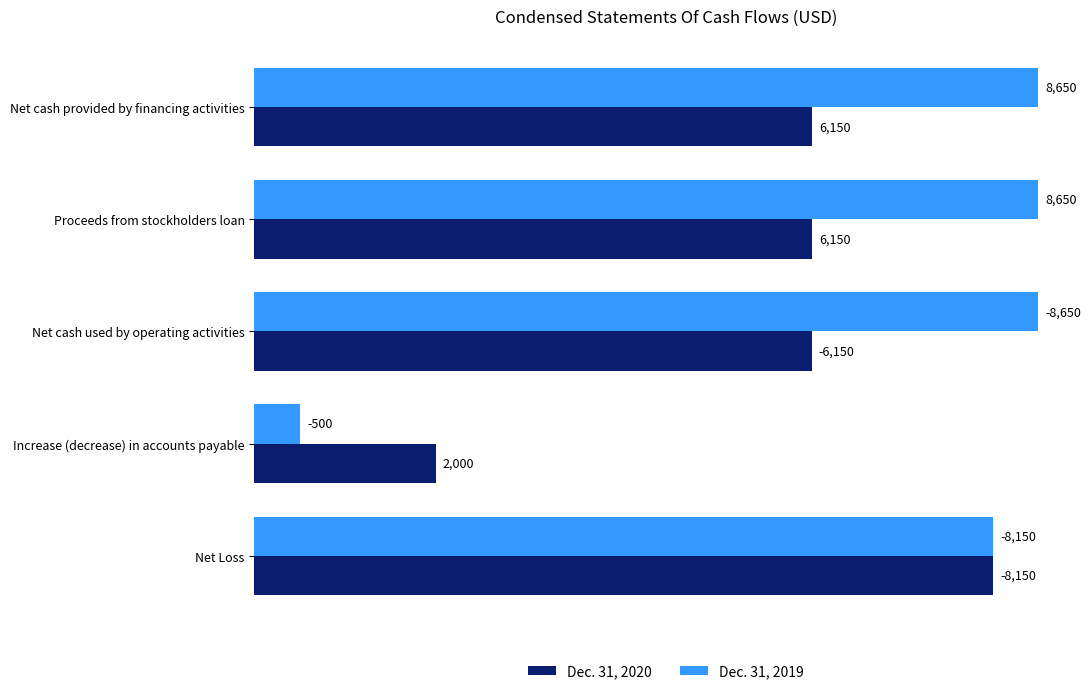

Which series has the largest range (max minus min)?

Dec. 31, 2019